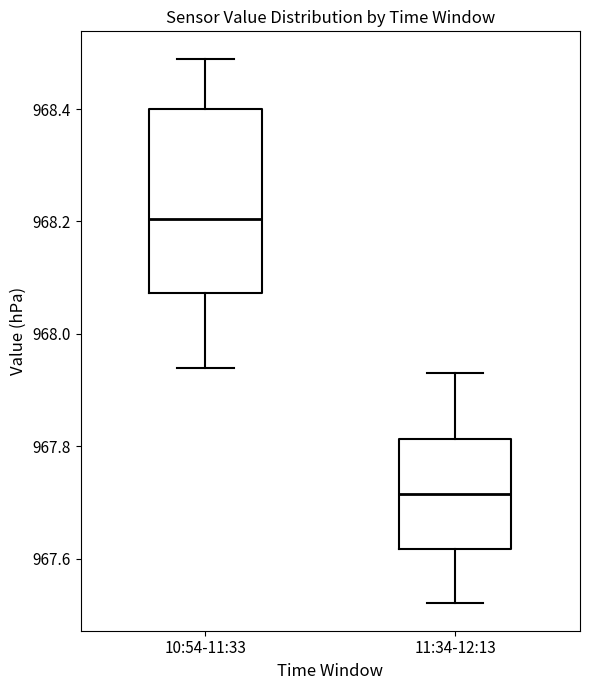

Reading left to right, read every box against the y-axis: the position of its median line, the range the box covers, and the ends of its whiskers. The values are not printed on the chart, so give them approximately, as read against the axis.

10:54-11:33: median 968.20, box 968.08 to 968.40, whiskers 967.94 to 968.50
11:34-12:13: median 967.72, box 967.62 to 967.82, whiskers 967.52 to 967.94